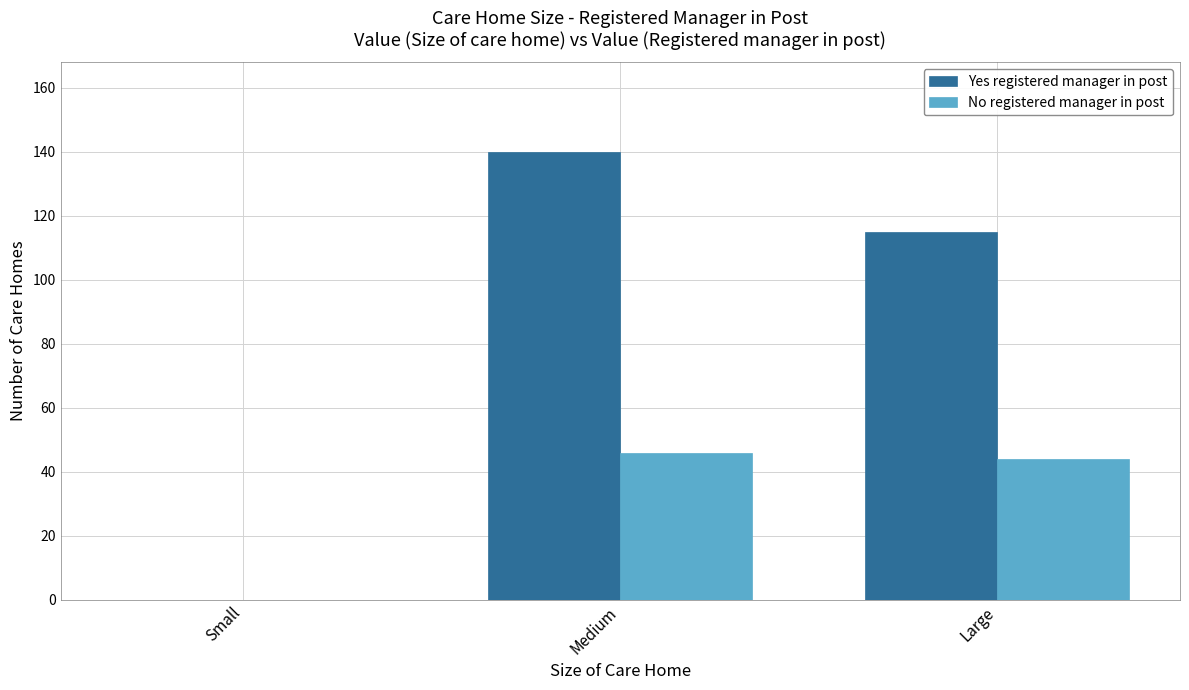

Is the value of No registered manager in post at Medium greater than the value of Yes registered manager in post at Small?

Yes